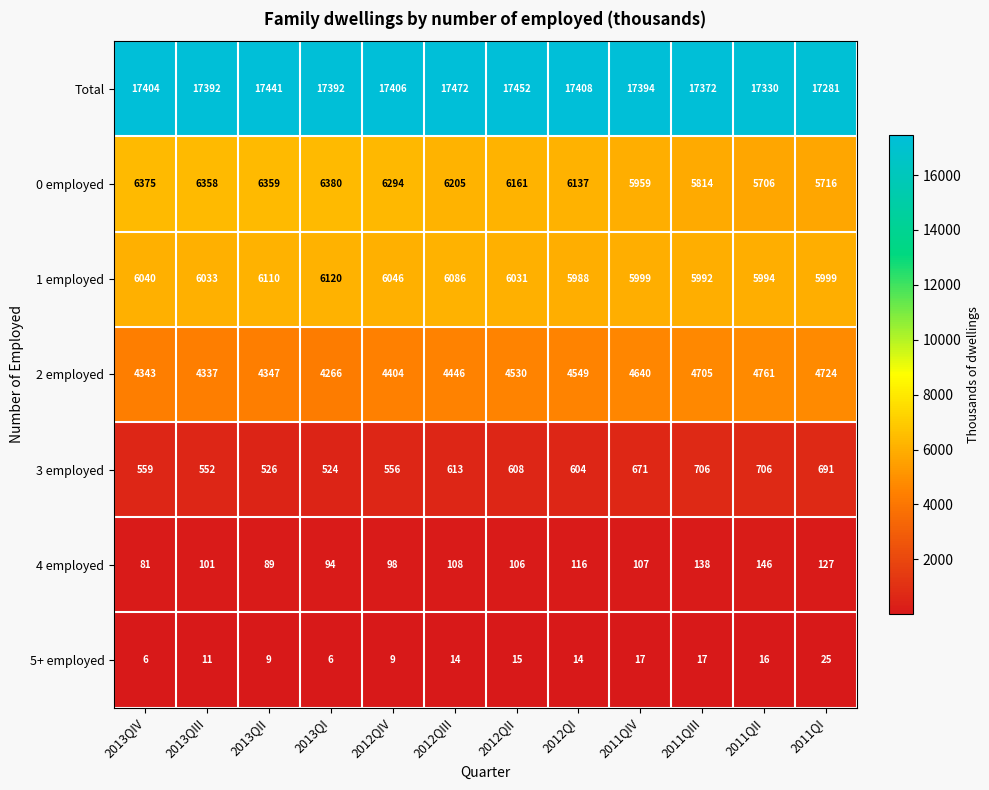

At 2012QIII, list the series in order from largest to smallest.

Total, 0 employed, 1 employed, 2 employed, 3 employed, 4 employed, 5+ employed